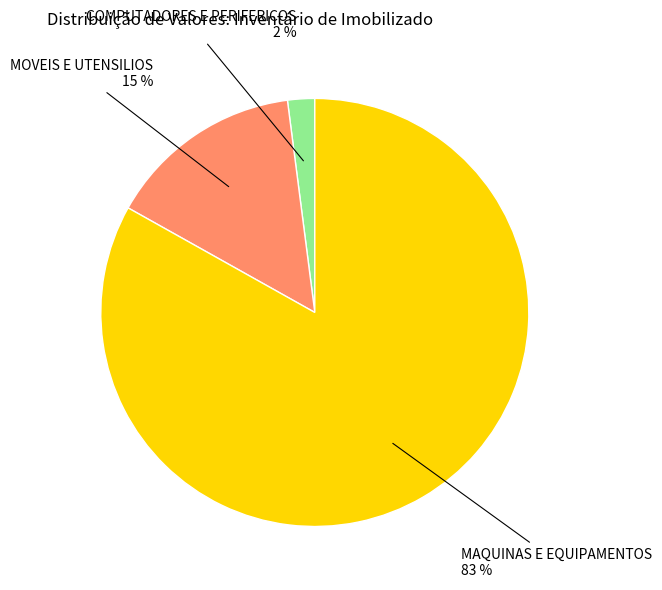

To the nearest percent, what is the difference between the largest and smallest slice percentages?

81%